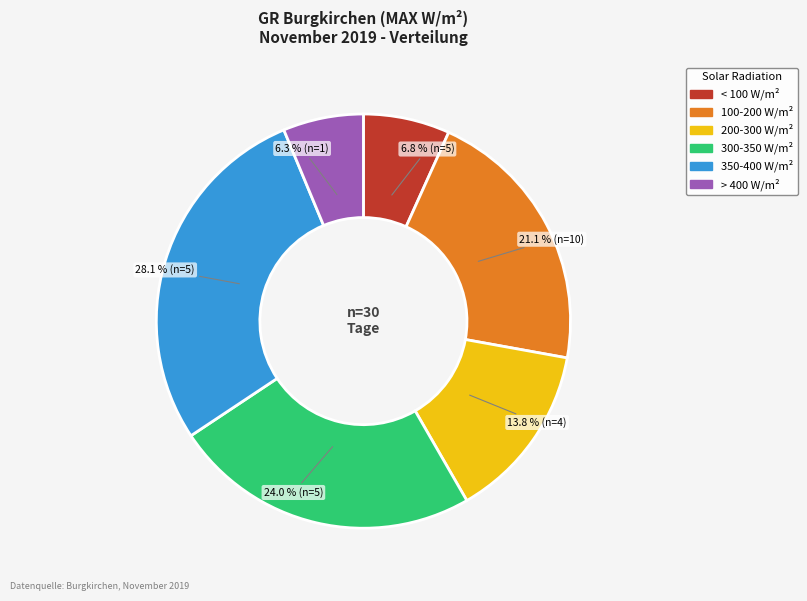

Is there a majority slice in this chart?

No